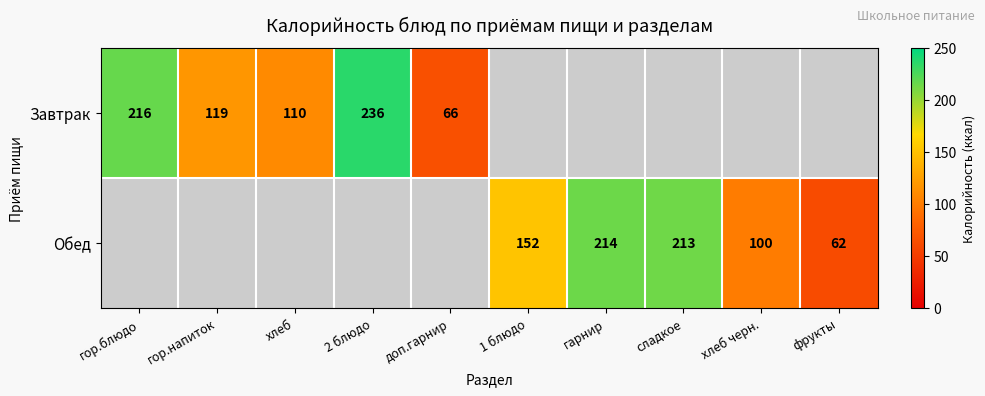

What is the minimum value shown in the chart?

62.0